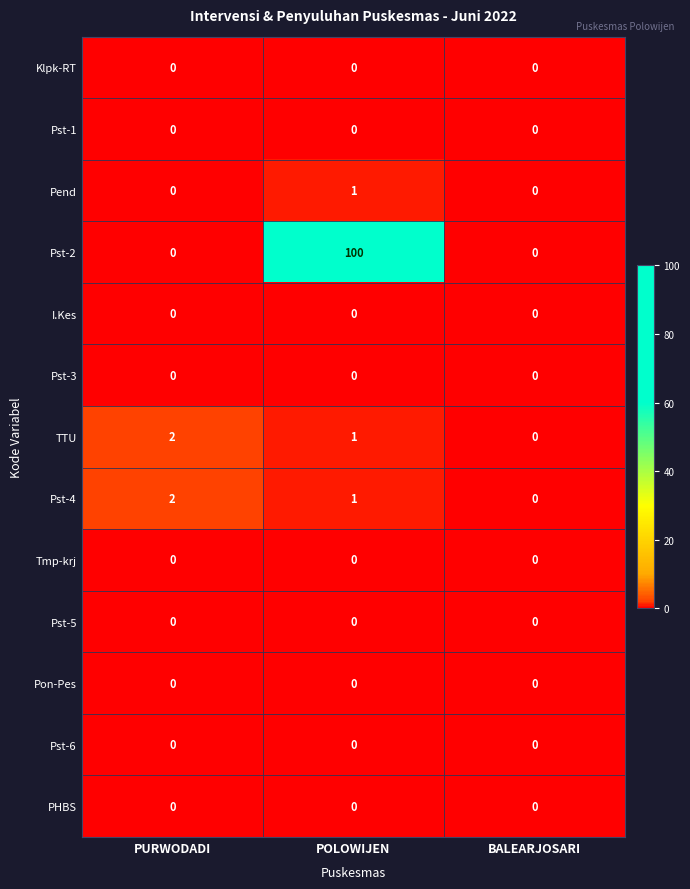

Which series has the widest spread of values?

Pst-2